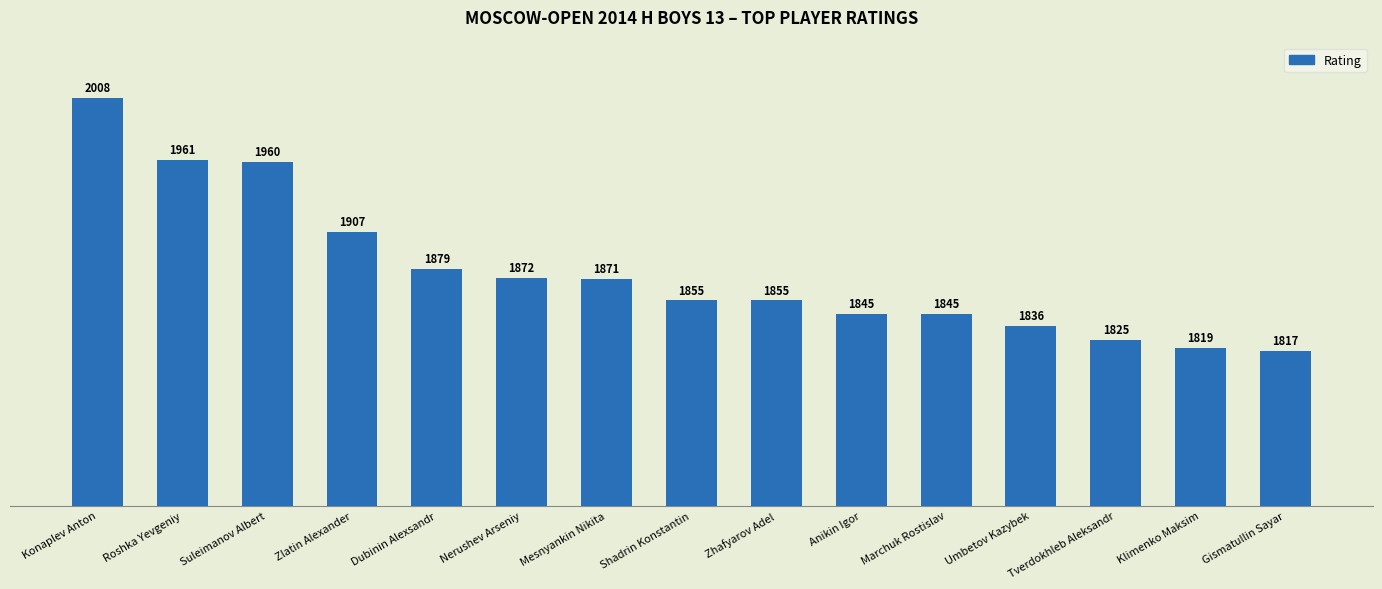

What is the change in value from Nerushev Arseniy to Anikin Igor?

-27